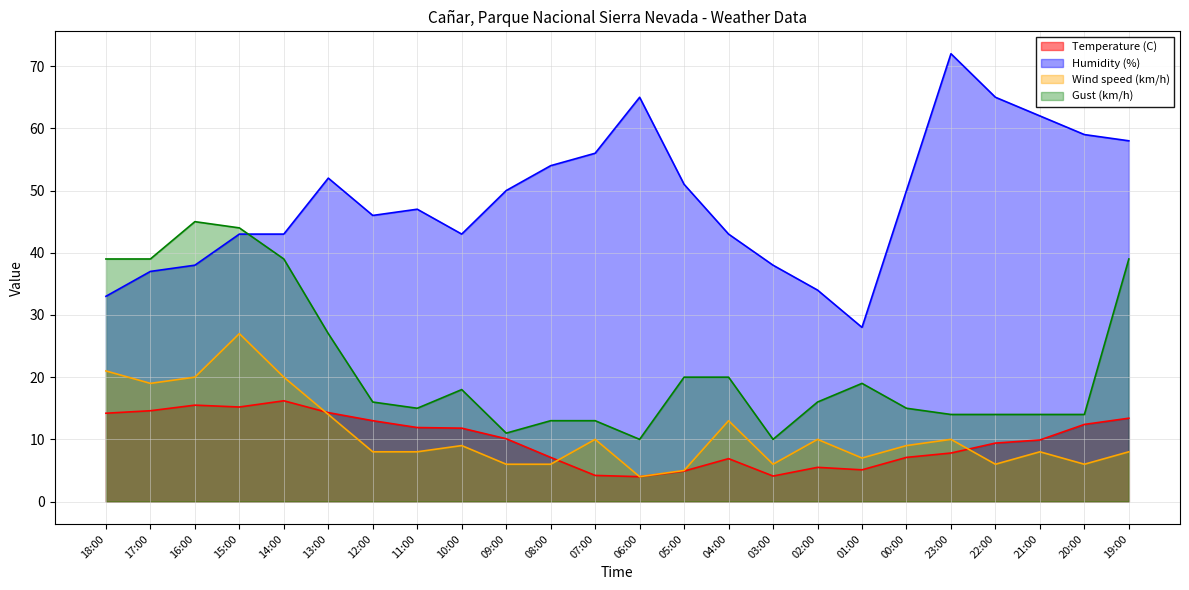

True or false: Gust (km/h) has more than 0 points higher than both neighbors.

True